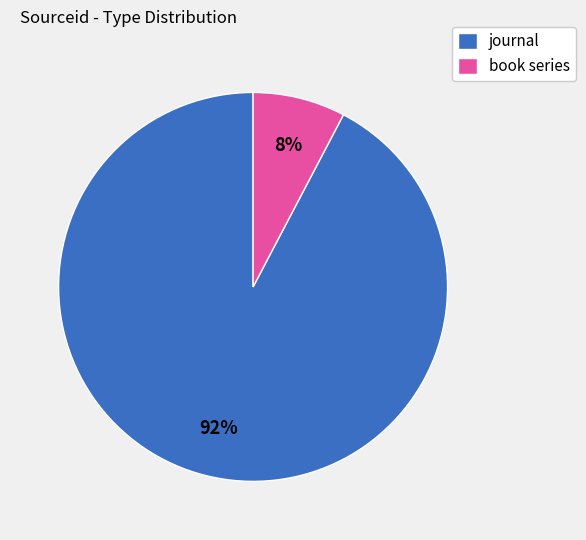

To the nearest percent, what is the combined percentage of book series and journal?

100%